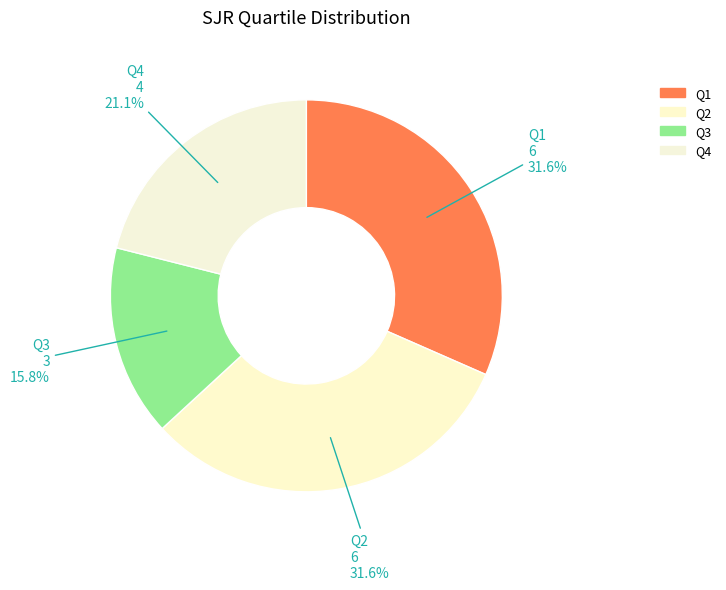

Is it true that Q1 is 32% of the pie?

True